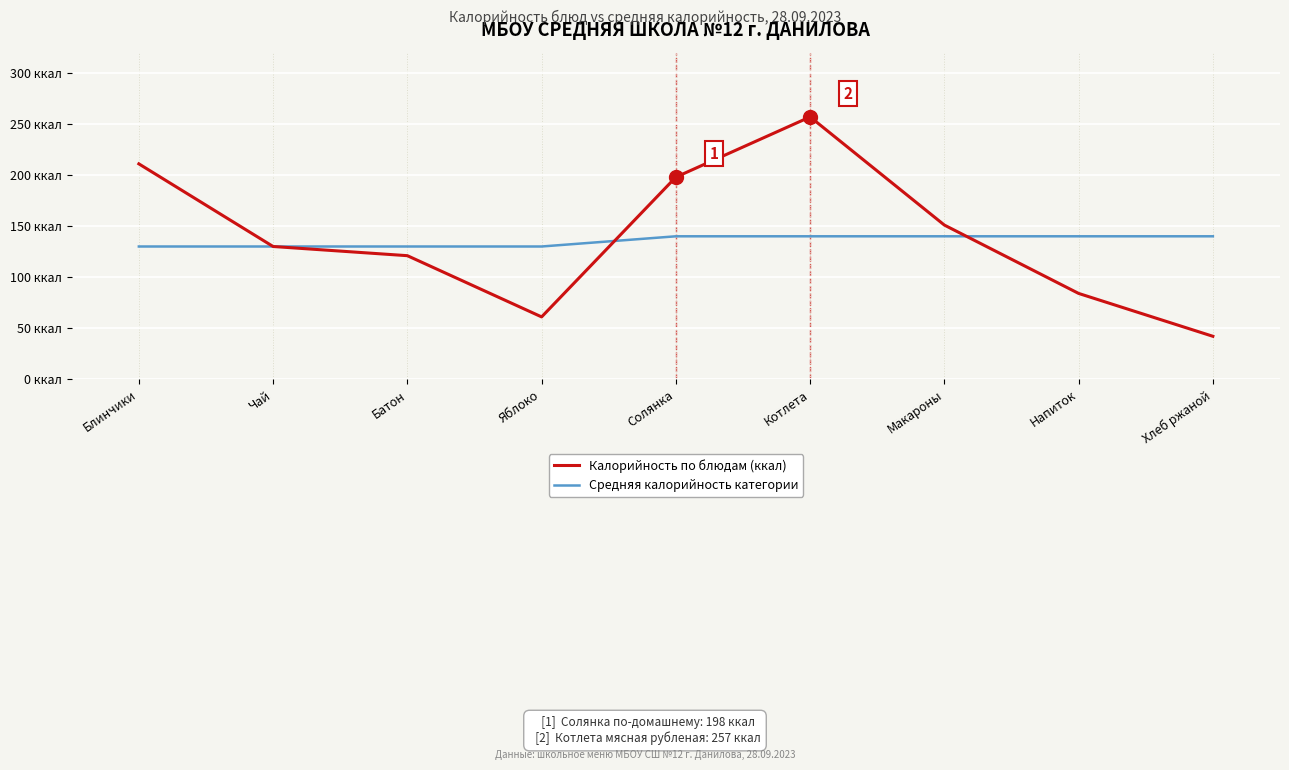

At how many categories does at least one series exceed 200?

2